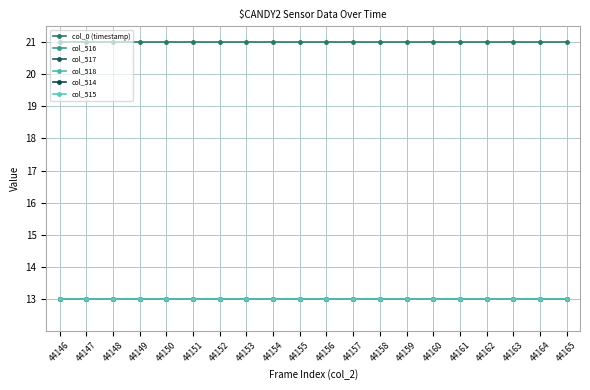

What is the value of the col_516 point at the 1st from the left?

13.0